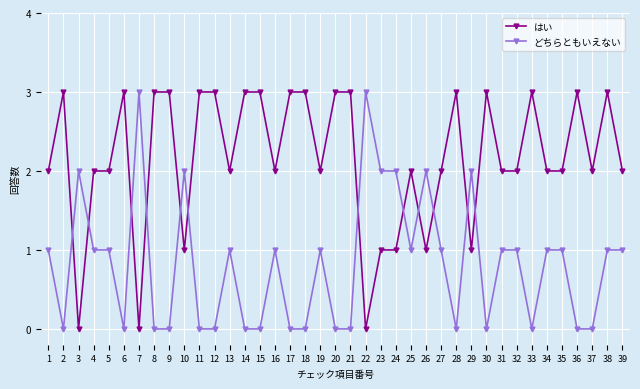

Between which two adjacent categories do はい and どちらともいえない first intersect?

2 and 3